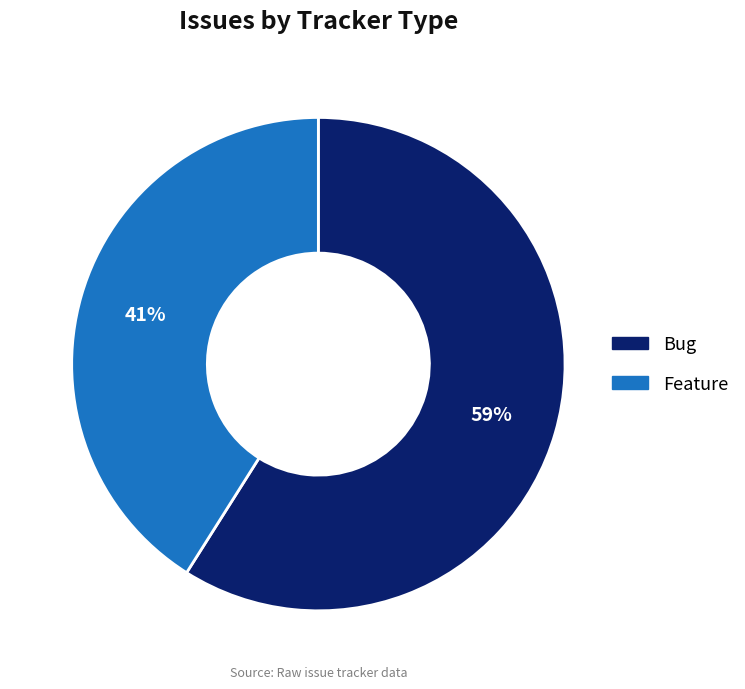

Does any single category account for the majority?

Yes